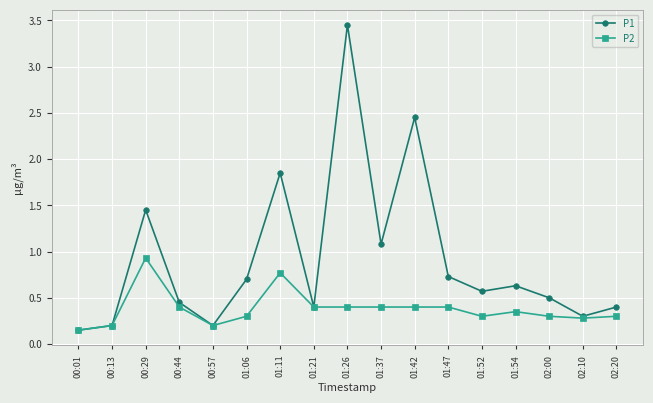

Is it true that P1 equals 0.5 at 00:44?

True